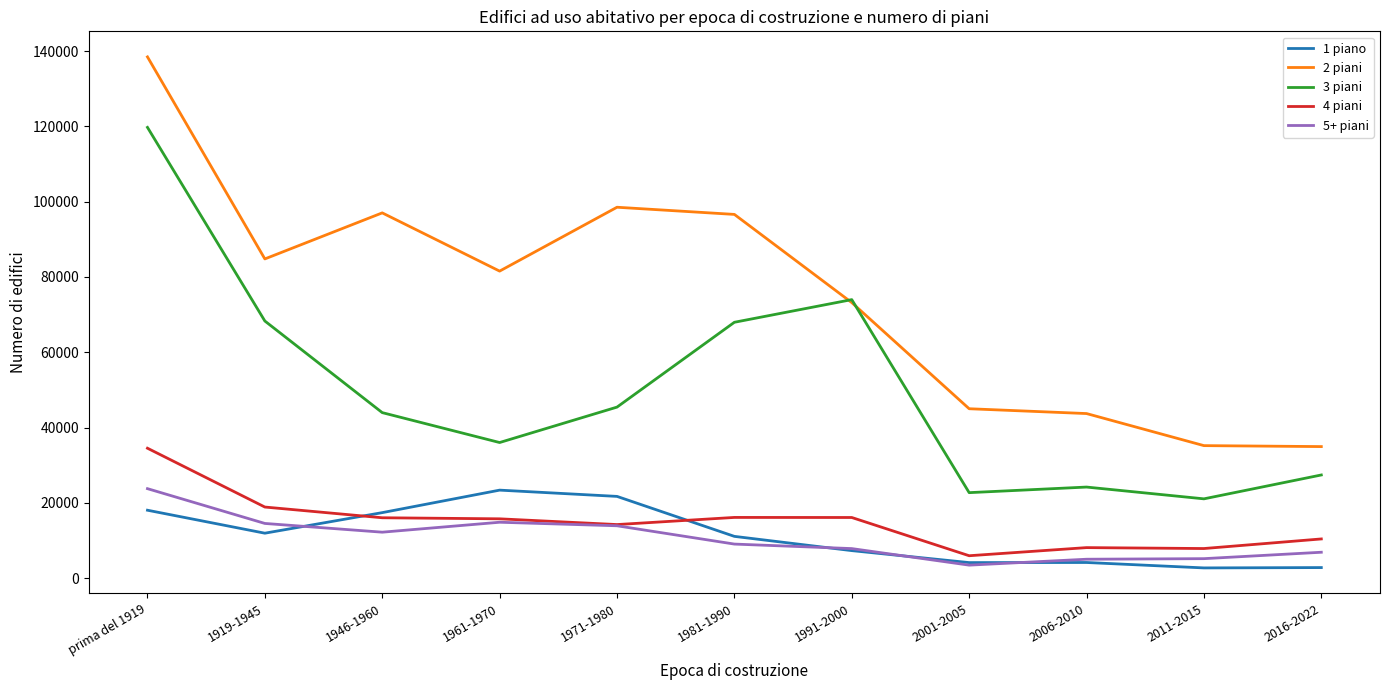

Which series has the largest total across all categories?

2 piani